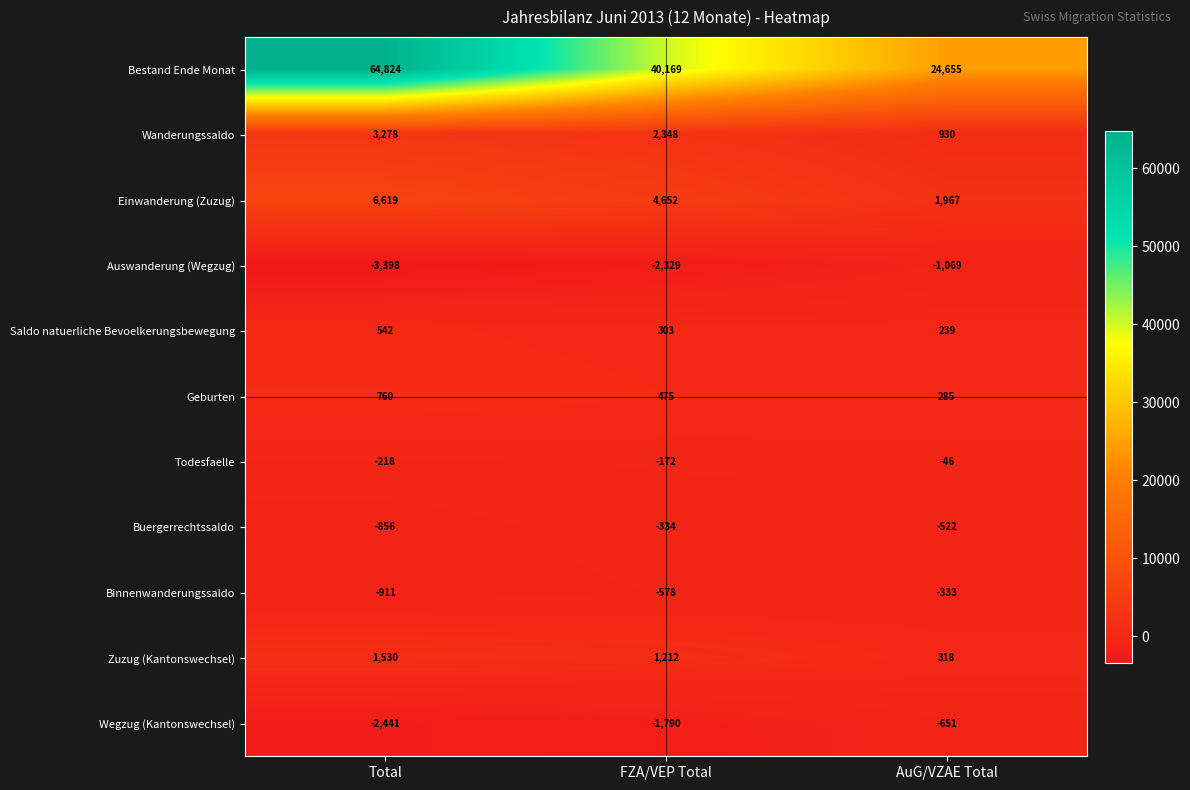

Which series has the largest total across all categories?

Bestand Ende Monat